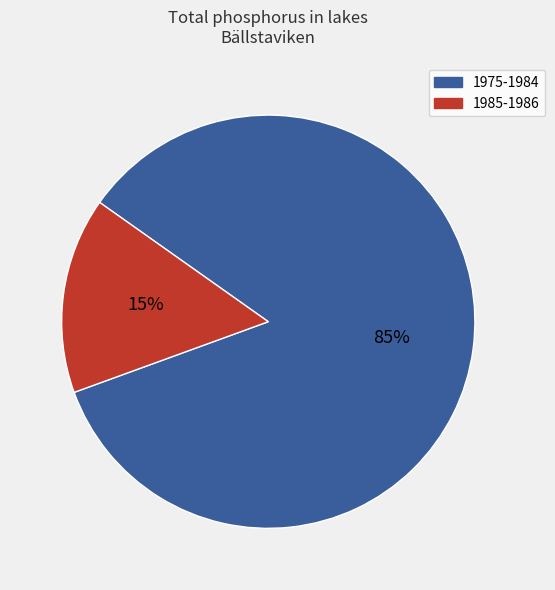

Is there a majority slice in this chart?

Yes